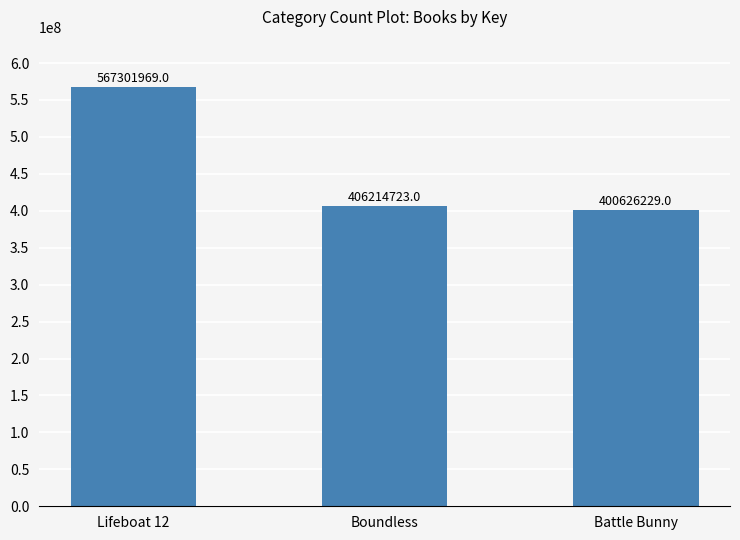

Which has a higher value, Lifeboat 12 or Battle Bunny?

Lifeboat 12